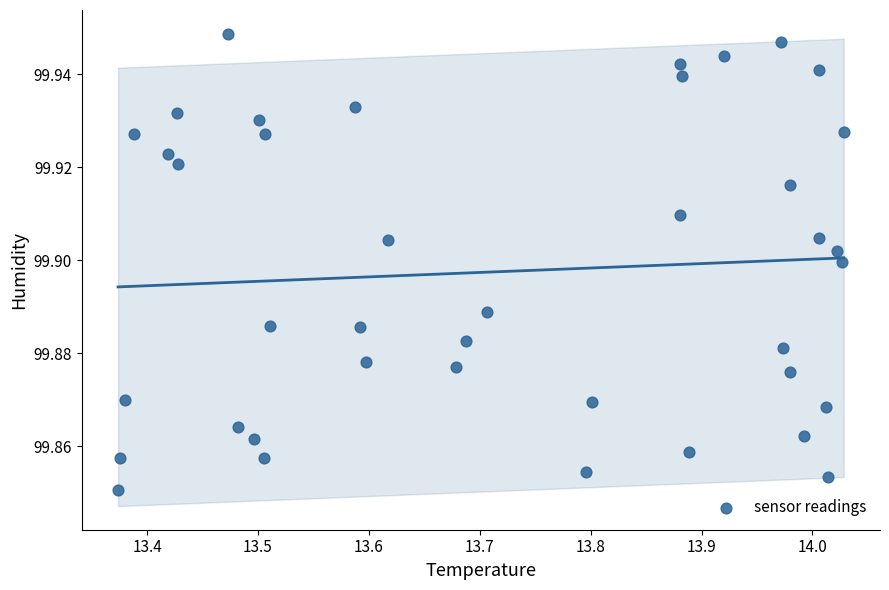

What is the range of X values (max minus min)?

0.7